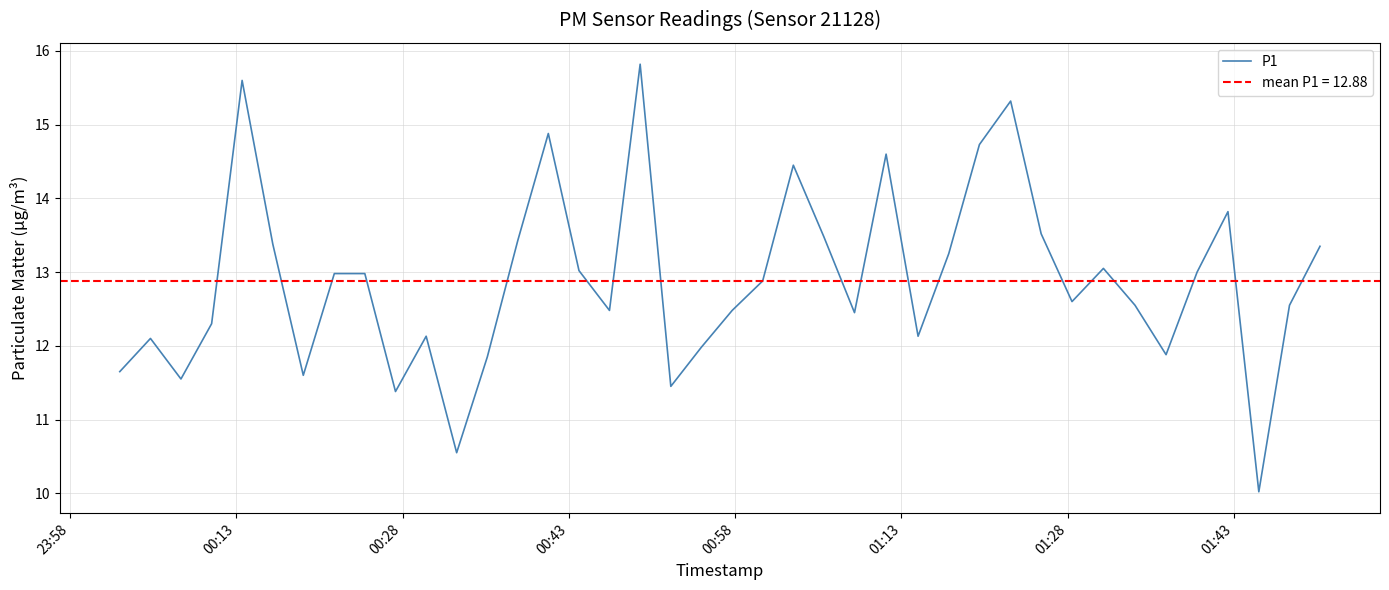

What is the minimum value for P1?

10.0